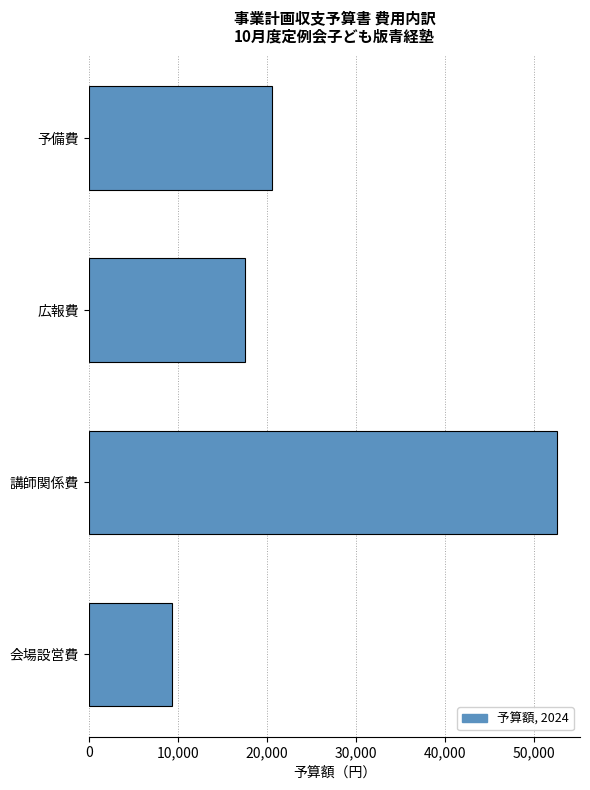

Reading bottom to top, extract all data points from this chart.

9280	52567	17557	20596